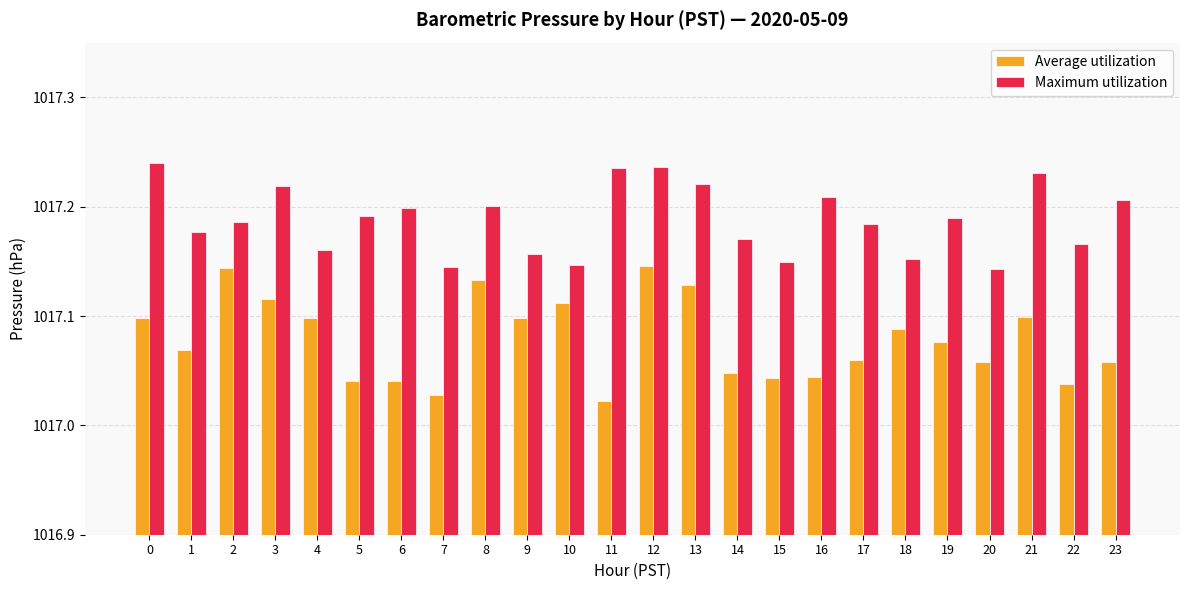

True or false: Maximum utilization has a value of 1486.1 at 5.

False